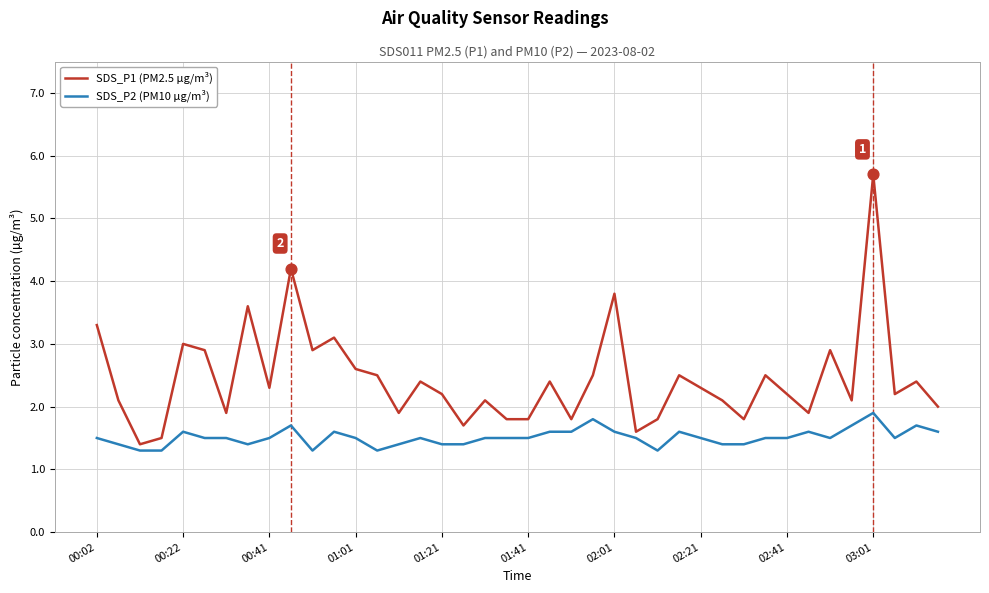

What is the difference between the maximum and minimum values in the SDS_P1 (PM2.5 µg/m³) series?

4.3